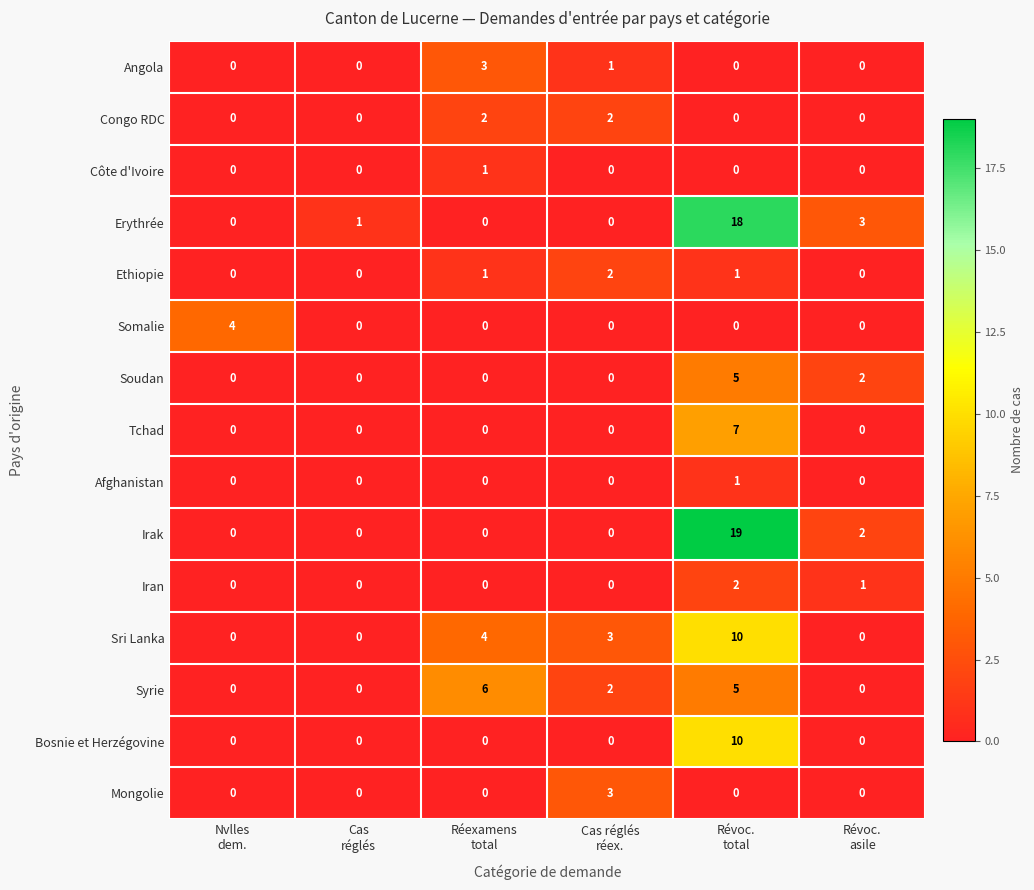

Which series has the largest range (max minus min)?

Irak